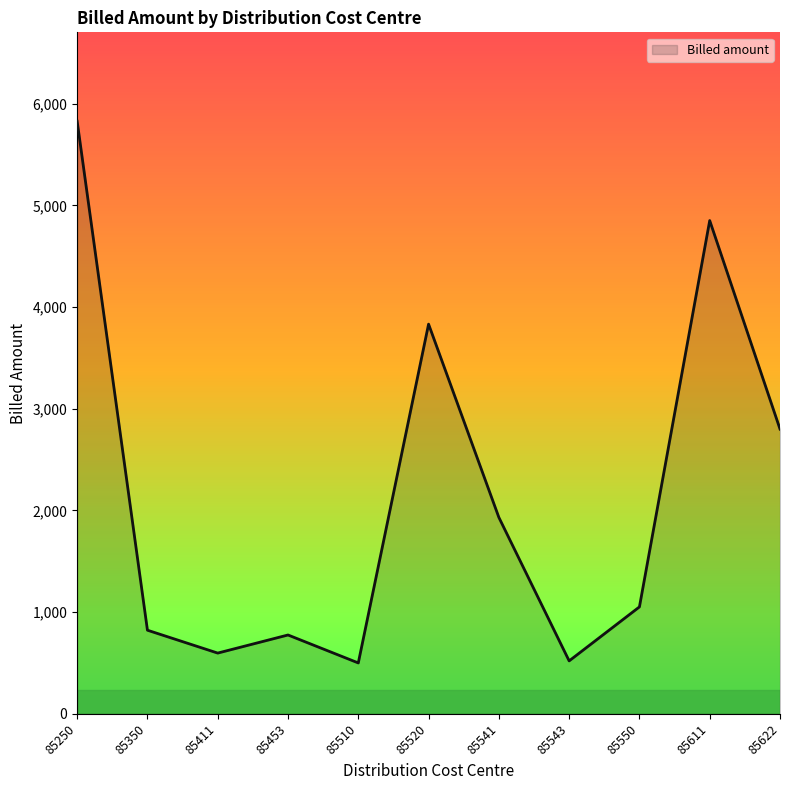

What is the maximum value shown in the chart?

5828.0